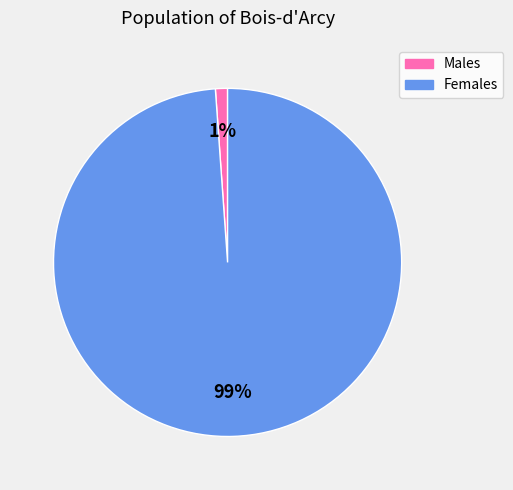

To the nearest percent, what is the average slice percentage?

50%